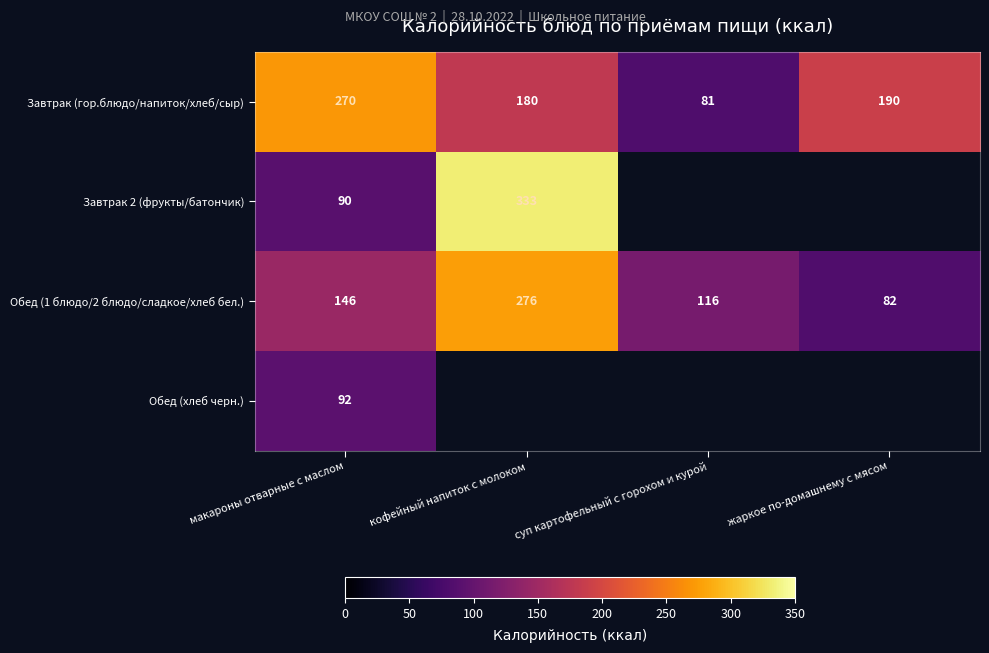

Rank the categories by Завтрак (гор.блюдо/напиток/хлеб/сыр) value from lowest to highest.

суп картофельный с горохом и курой, кофейный напиток с молоком, жаркое по-домашнему с мясом, макароны отварные с маслом